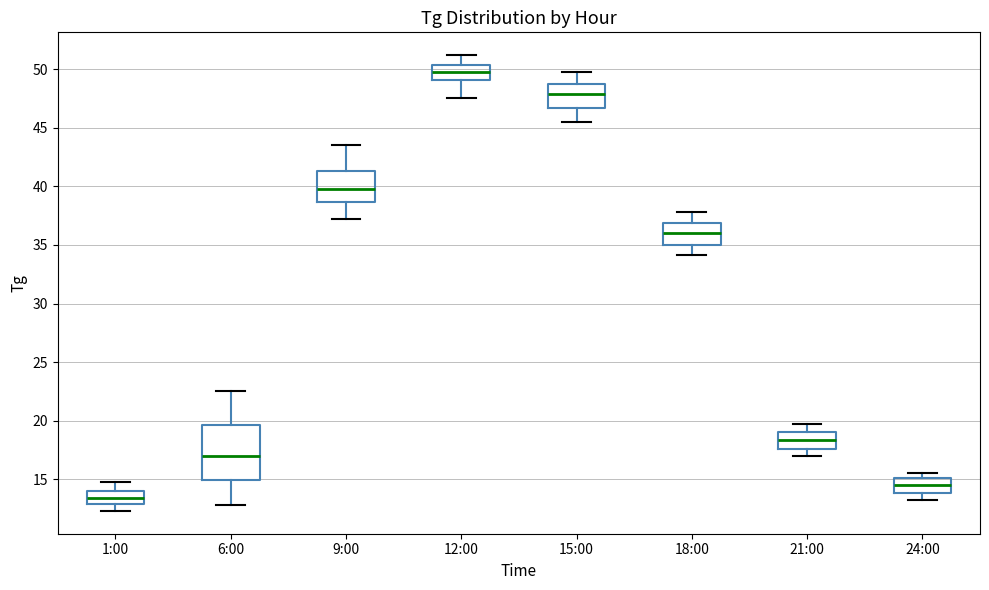

Which box has the lowest median line?

1:00